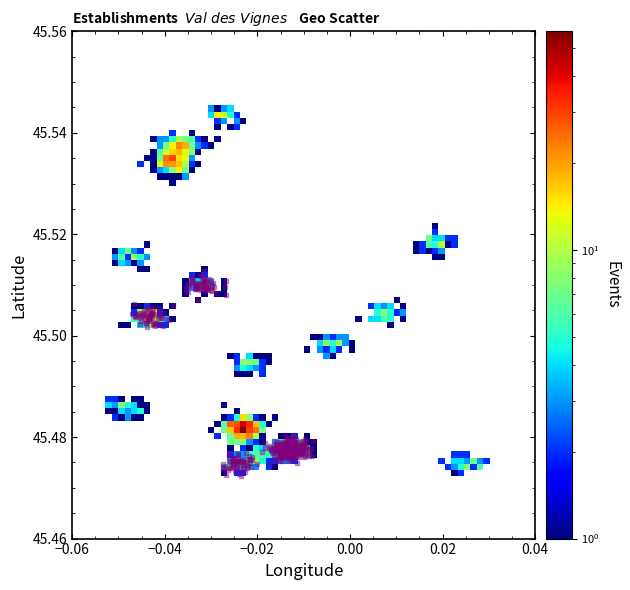

How many points are shown in the scatter plot?

420